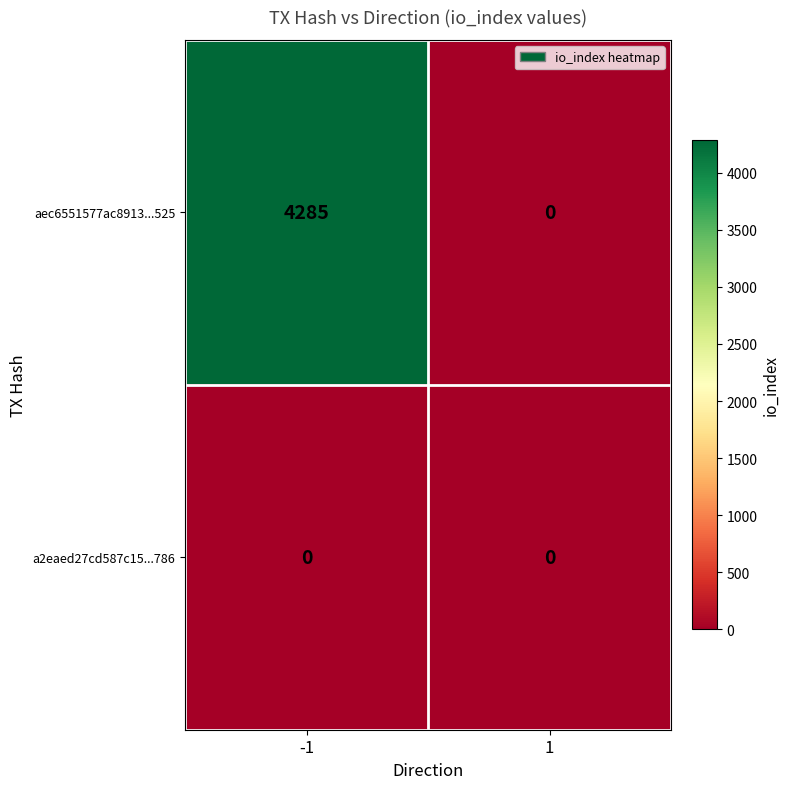

Reading right to left, list all the values displayed in this chart.

aec6551577ac8913...525: 1=0	-1=4285
a2eaed27cd587c15...786: 1=0	-1=0